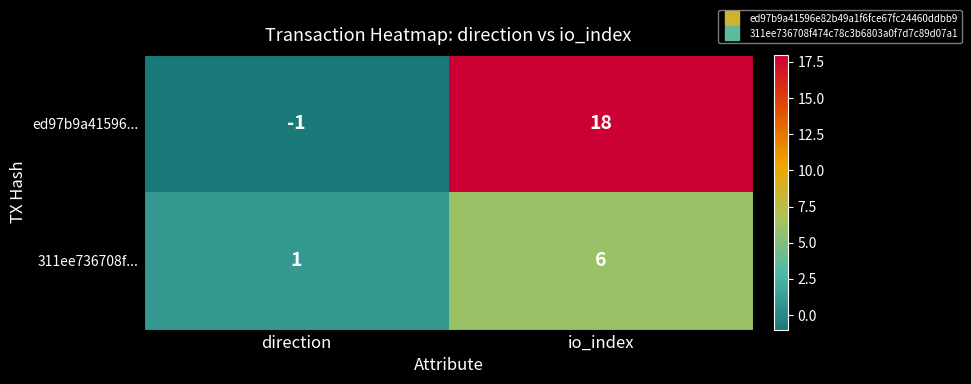

At which category does the chart reach its peak across all series?

io_index